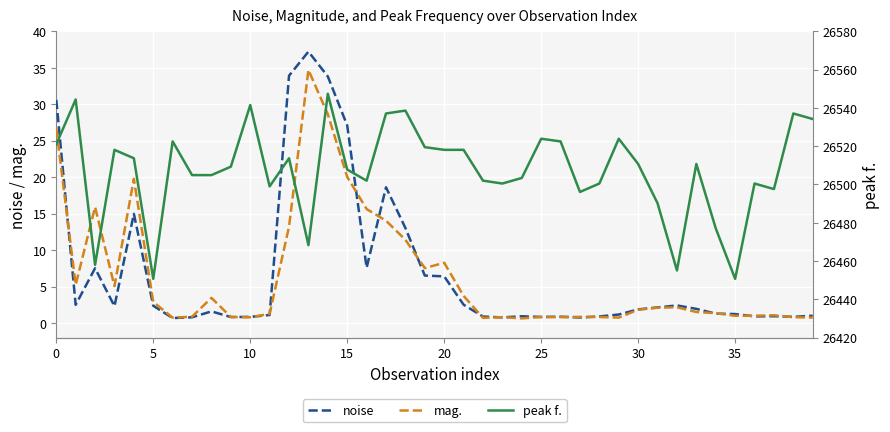

Does the chart display data point markers on the line(s)?

No